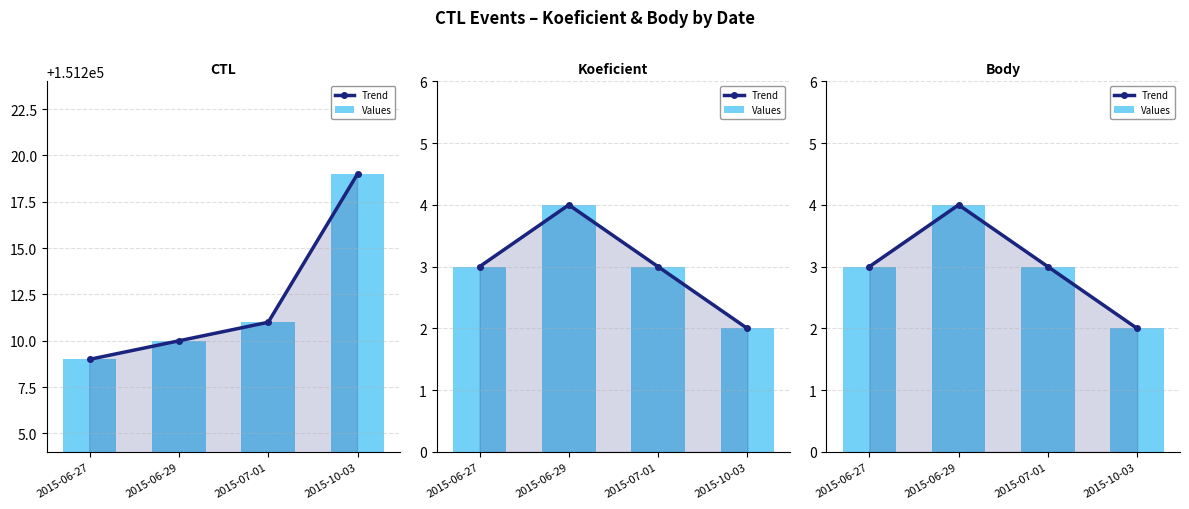

Count the Values values in the range 3 to 4.

3